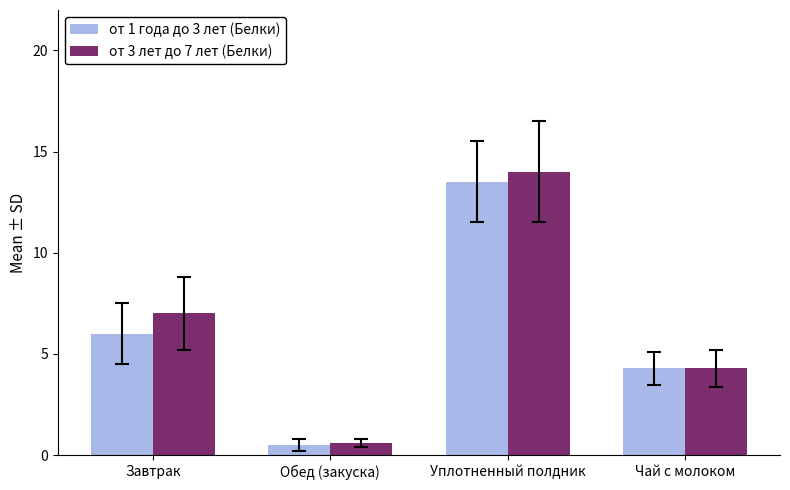

At how many categories does at least one series exceed 9?

1